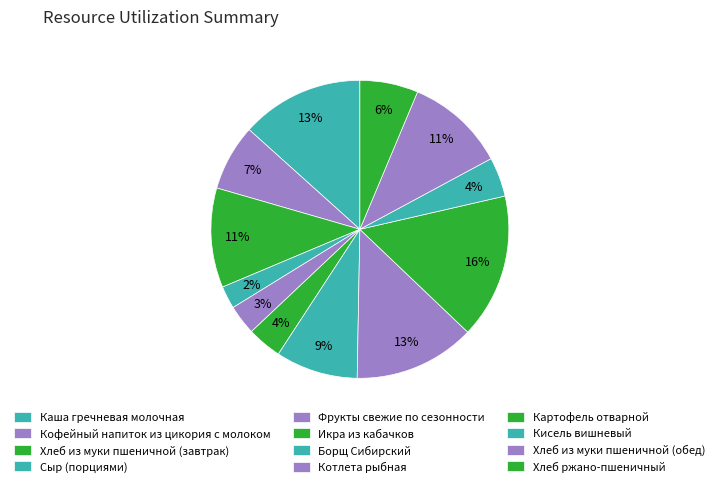

Rank the categories by value from lowest to highest.

Сыр (порциями), Фрукты свежие по сезонности, Икра из кабачков, Кисель вишневый, Хлеб ржано-пшеничный, Кофейный напиток из цикория с молоком, Борщ Сибирский, Хлеб из муки пшеничной (завтрак), Хлеб из муки пшеничной (обед), Котлета рыбная, Каша гречневая молочная, Картофель отварной